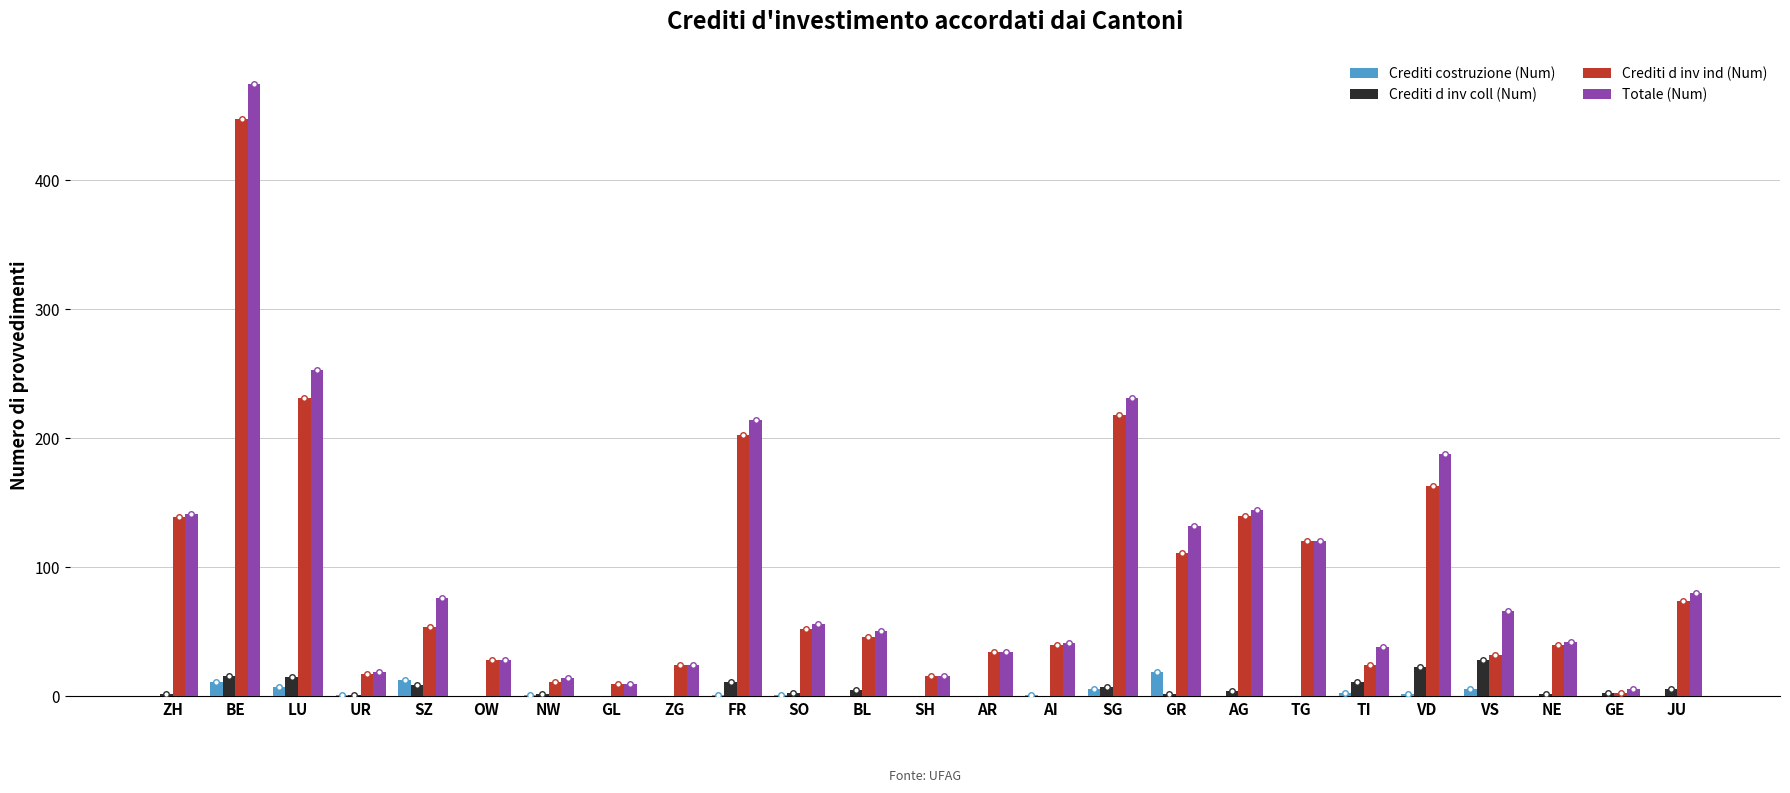

Is the value of Crediti costruzione (Num) at FR greater than the value of Crediti d inv ind (Num) at SH?

No